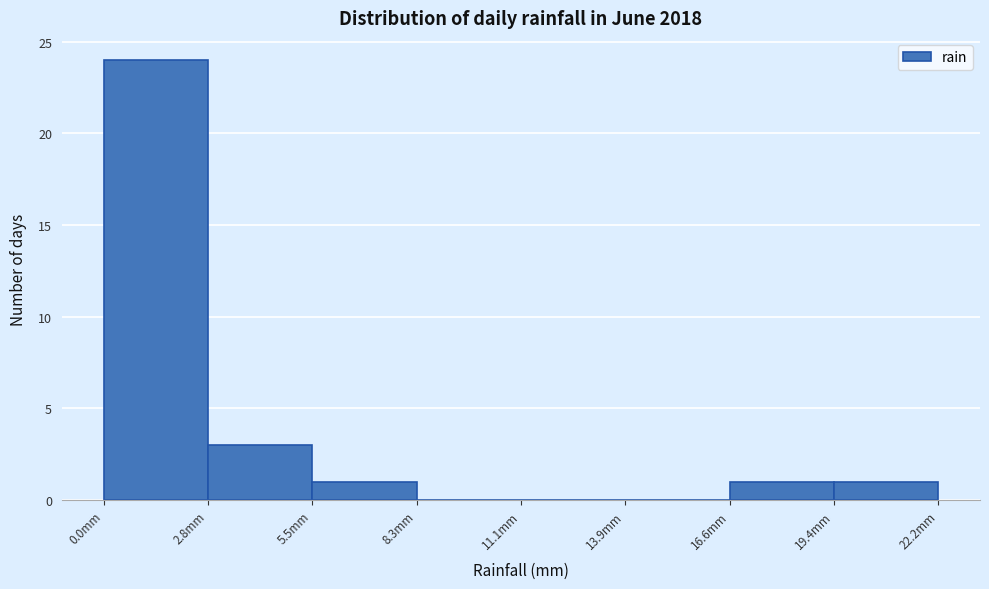

Which range on the x-axis has the tallest bar?

0.0 to 3.0